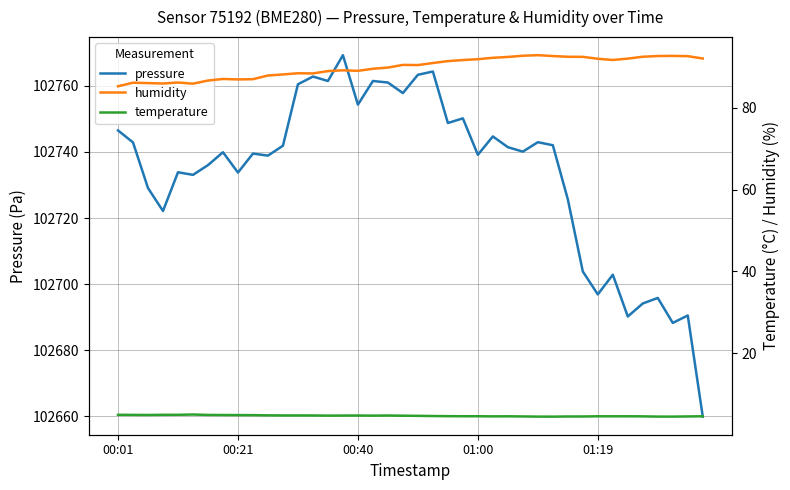

What is the difference between the highest and lowest values at 10?

102734.1